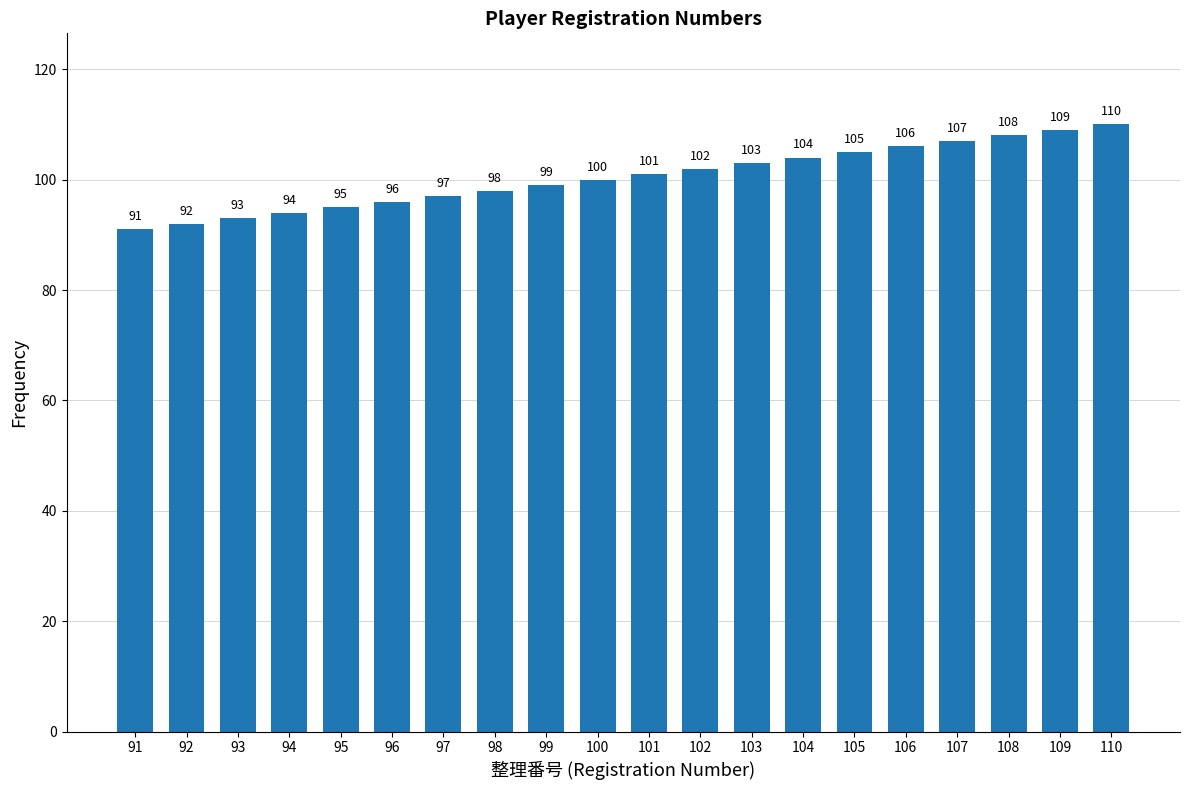

True or false: the data shows 55 at 105.

False